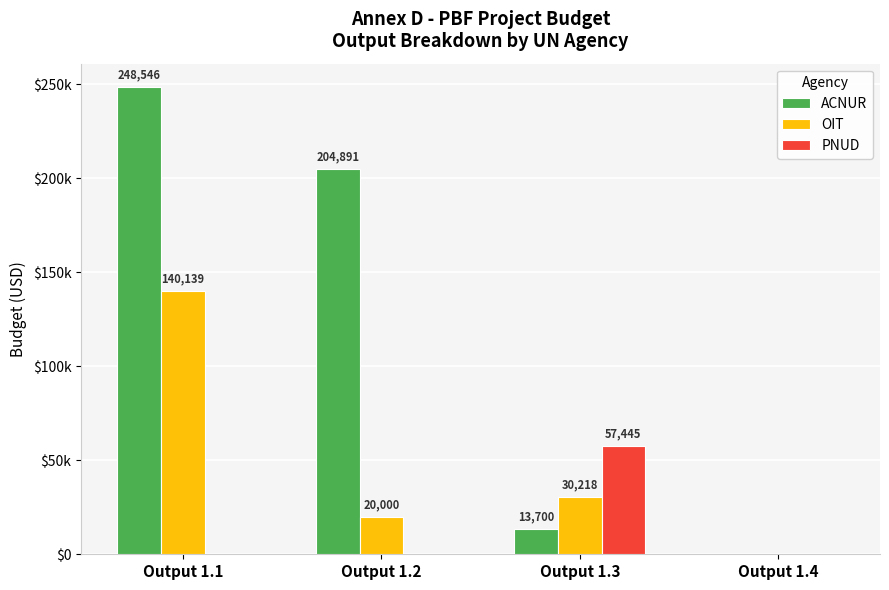

Where is OIT nearest to the value 70069?

Output 1.3